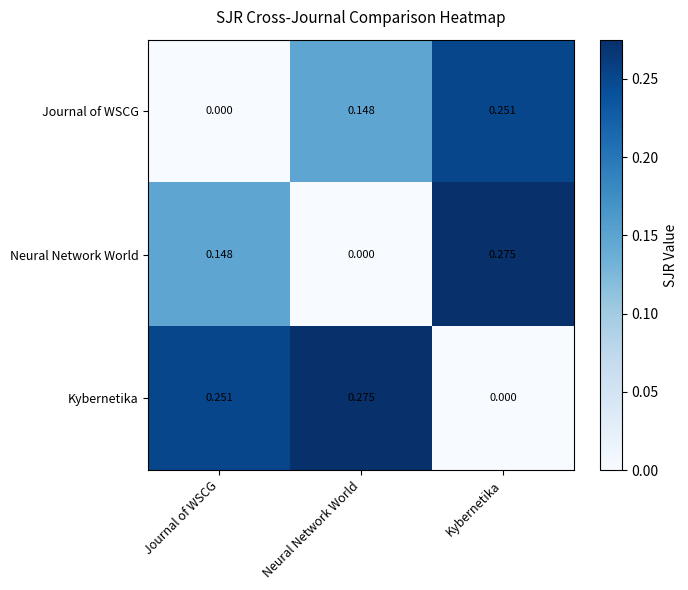

Which category has the highest value in the Journal of WSCG series?

Kybernetika